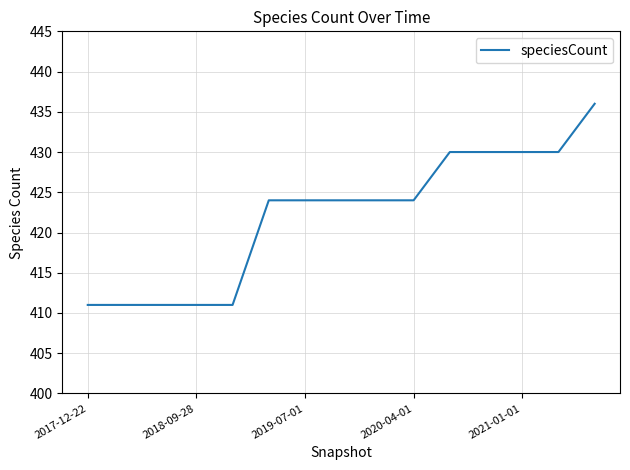

What is the difference between the maximum and minimum values?

25